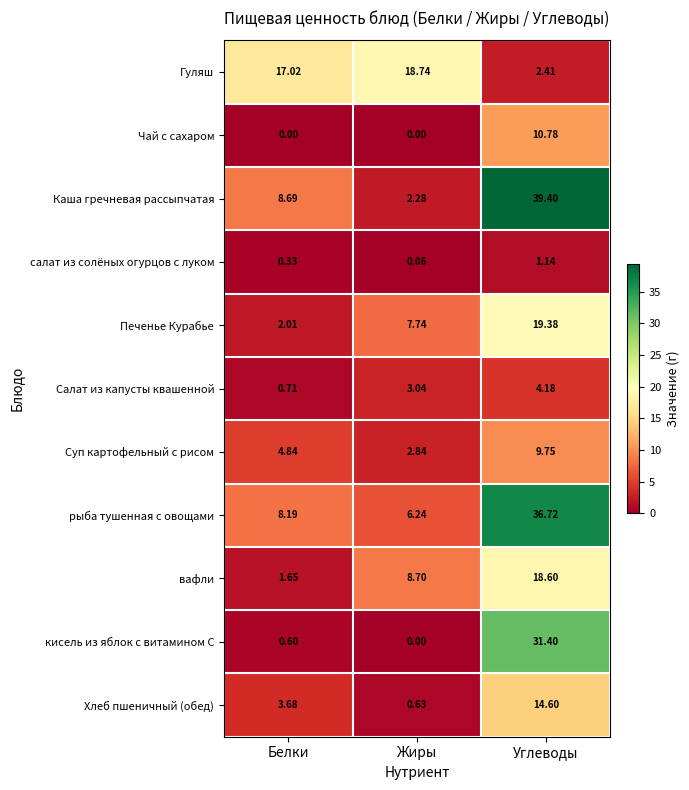

Rank the series at Углеводы from lowest to highest value.

салат из солёных огурцов с луком, Гуляш, Салат из капусты квашенной, Суп картофельный с рисом, Чай с сахаром, Хлеб пшеничный (обед), вафли, Печенье Курабье, кисель из яблок с витамином С, рыба тушенная с овощами, Каша гречневая рассыпчатая